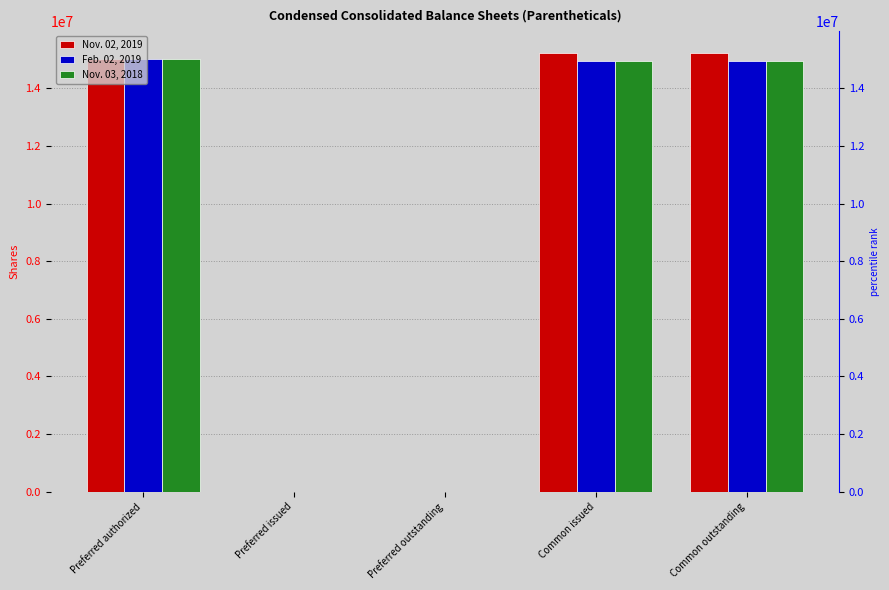

What is the highest value of the Nov. 03, 2018 series?

15000000